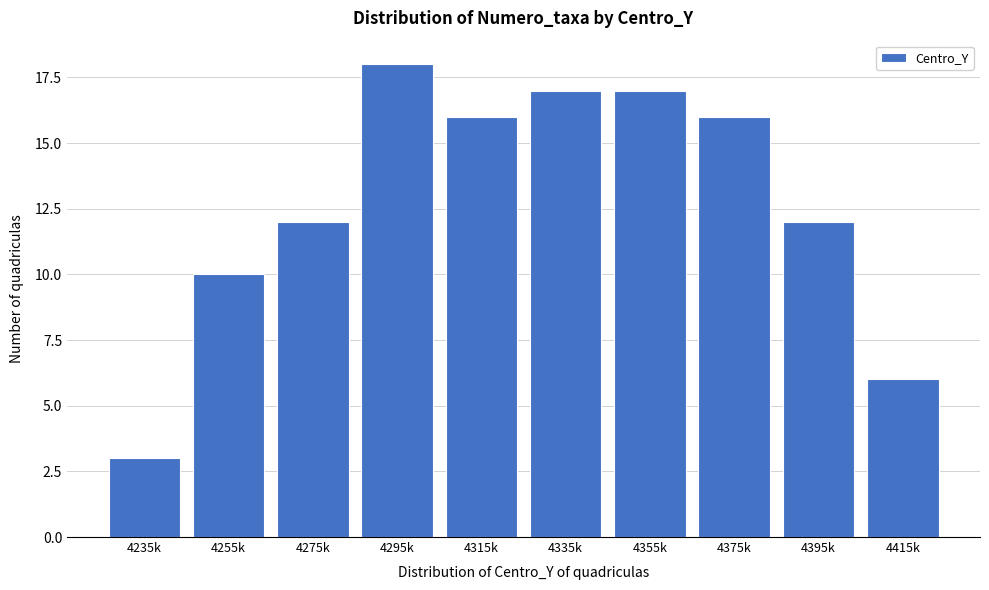

Reading left to right, list all the values displayed in this chart.

3	10	12	18	16	17	17	16	12	6